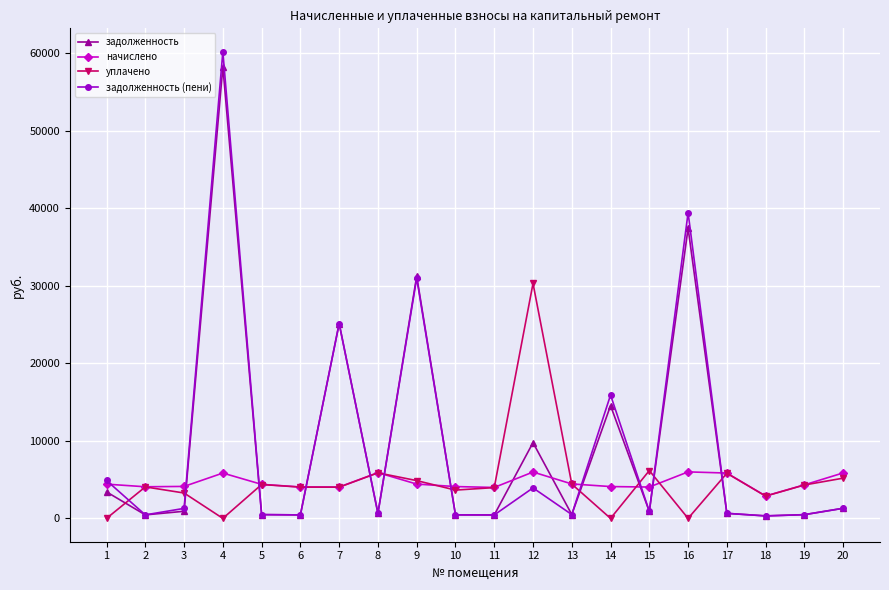

Is the value of уплачено at 8 greater than the value of задолженность at 8?

Yes